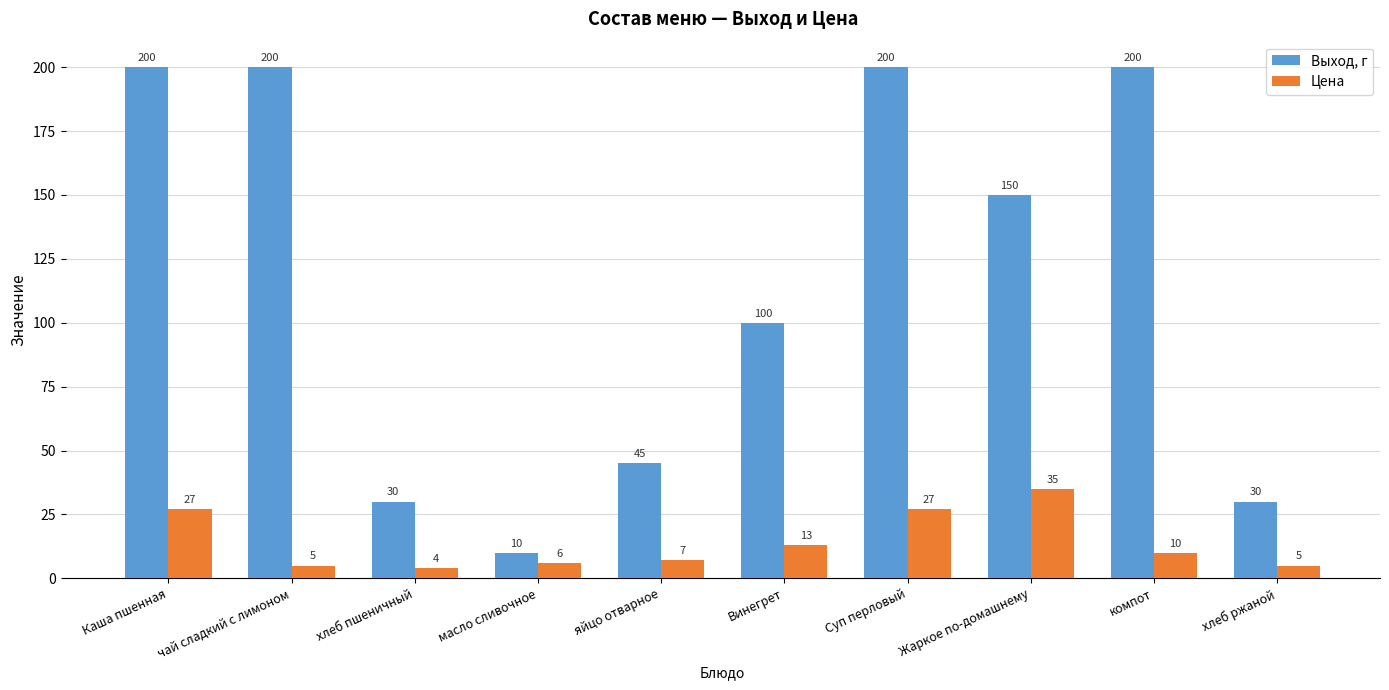

Reading left to right, list all the values displayed in this chart.

Выход, г: 200	200	30	10	45	100	200	150	200	30
Цена: 27	5	4	6	7	13	27	35	10	5